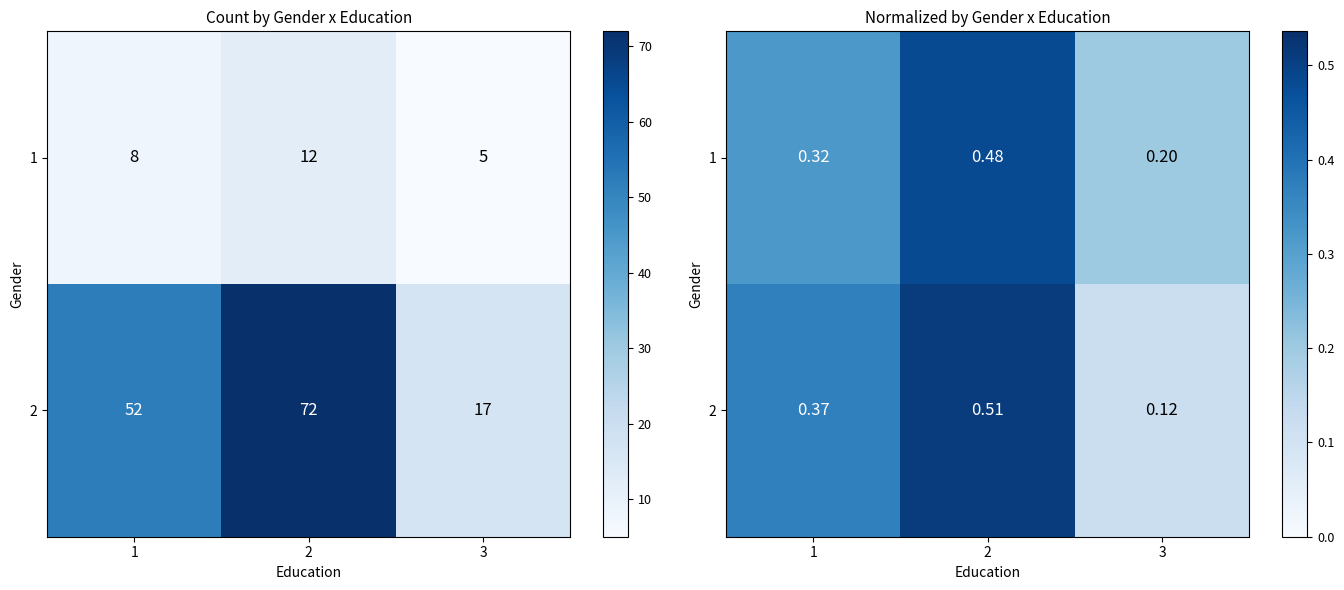

What is the sum of all 2 values?

1.0